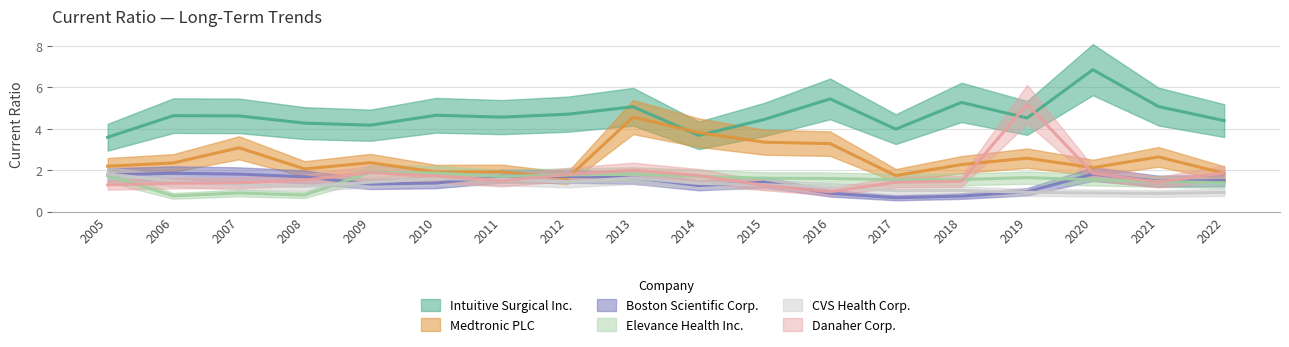

What is the approximate value of Medtronic PLC at 2021?

2.6